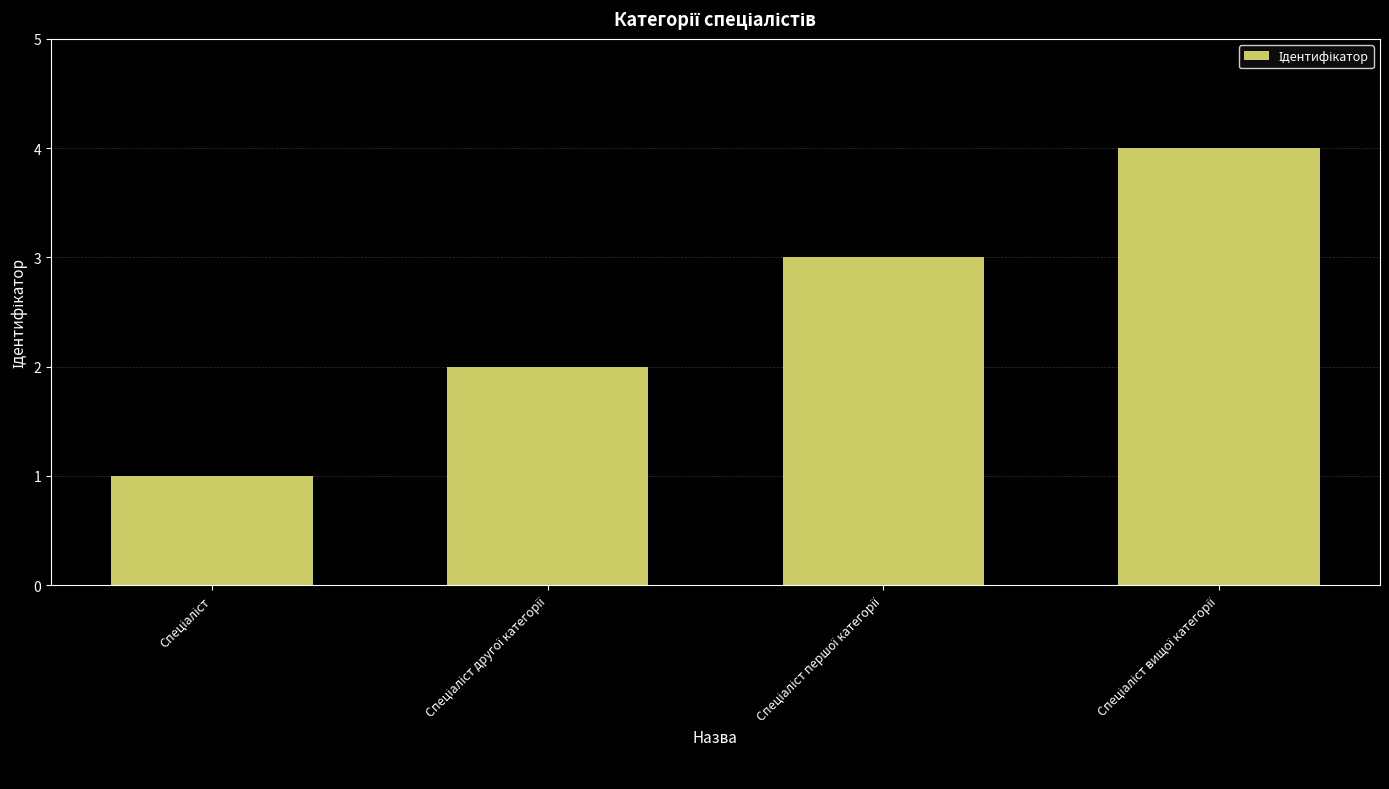

What is the maximum value shown in the chart?

4